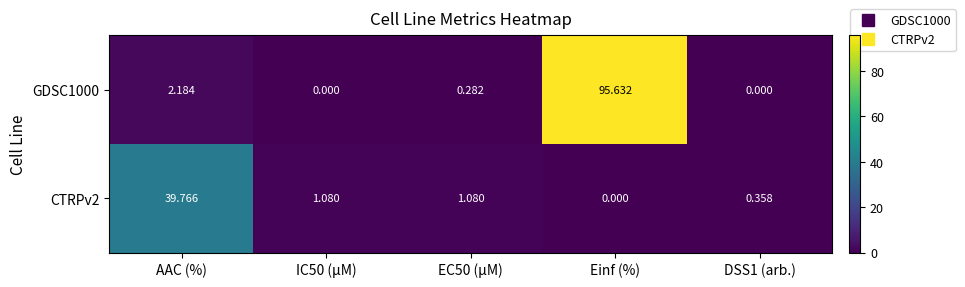

Where does the CTRPv2 series first go above 1?

AAC (%)